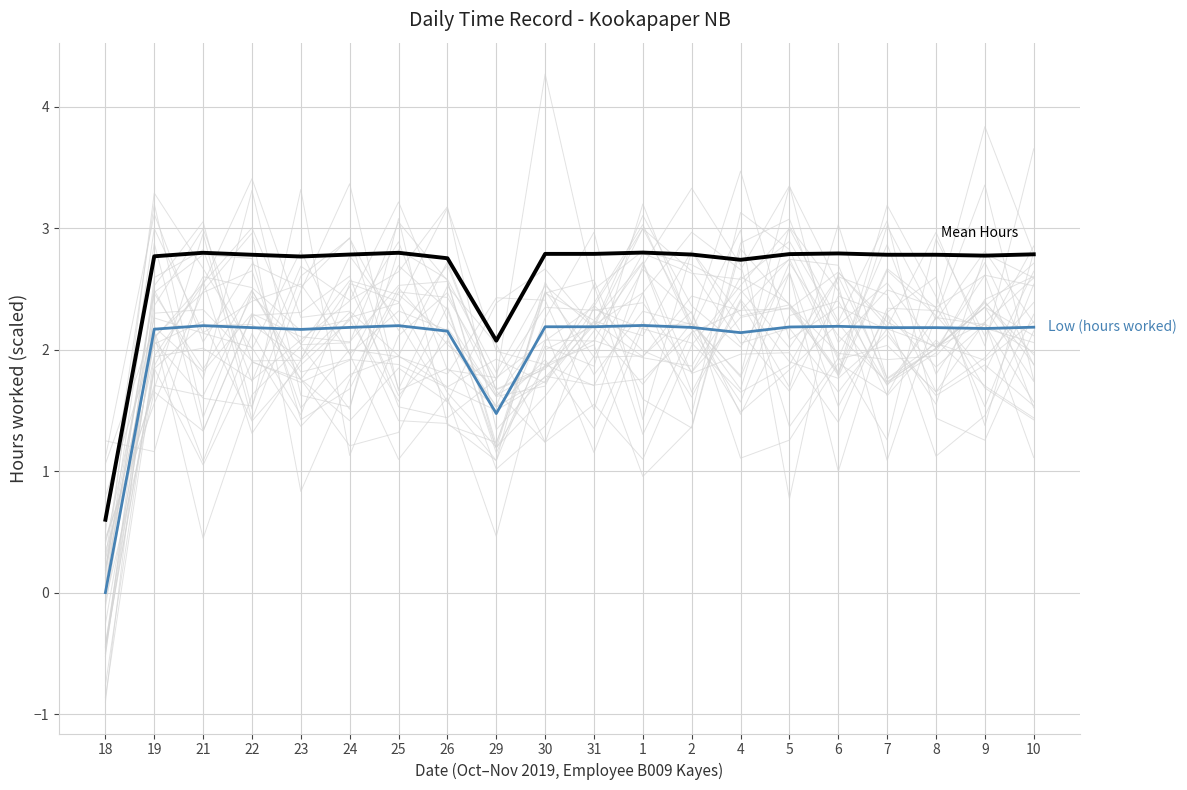

The value of Low (hours worked) at 31 is 2.2. True or false?

True